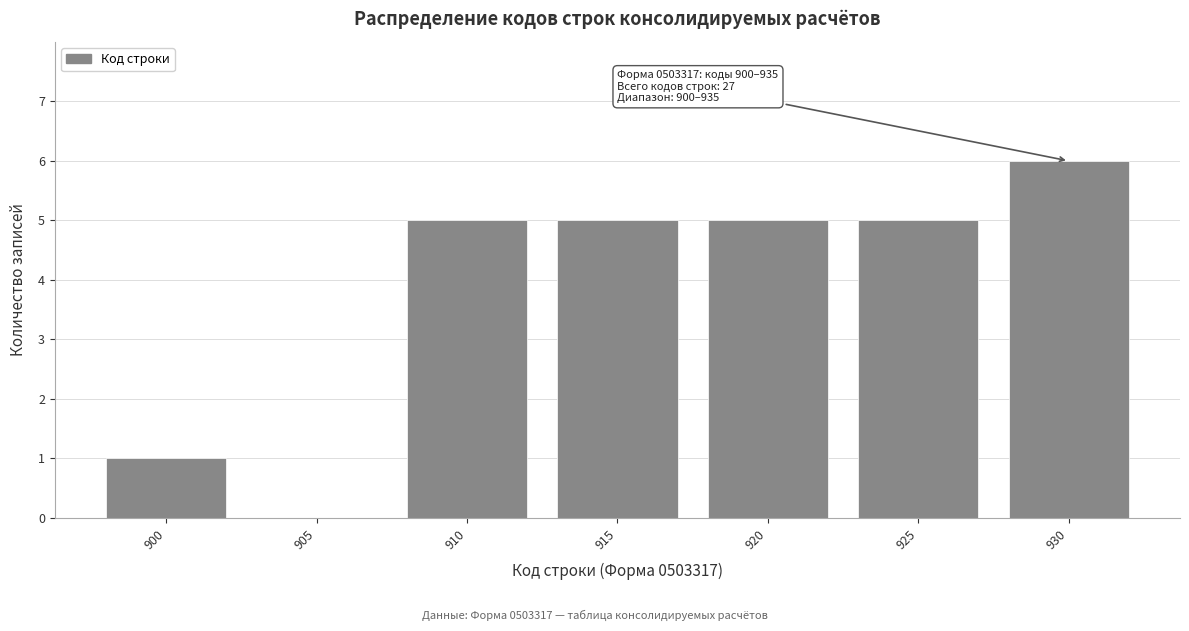

Reading right to left, what are all the values shown in this chart?

930=6	925=5	920=5	915=5	910=5	905=0	900=1